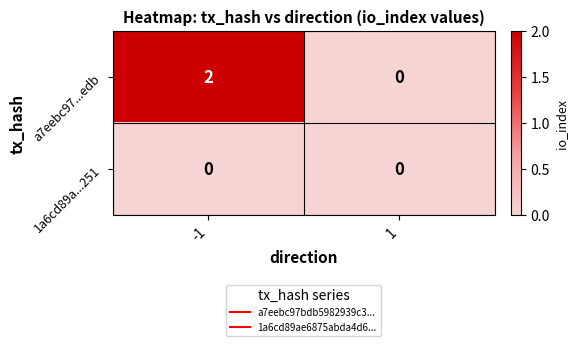

Is the value of 1a6cd89a...251 at 1 greater than the value of a7eebc97...edb at -1?

No